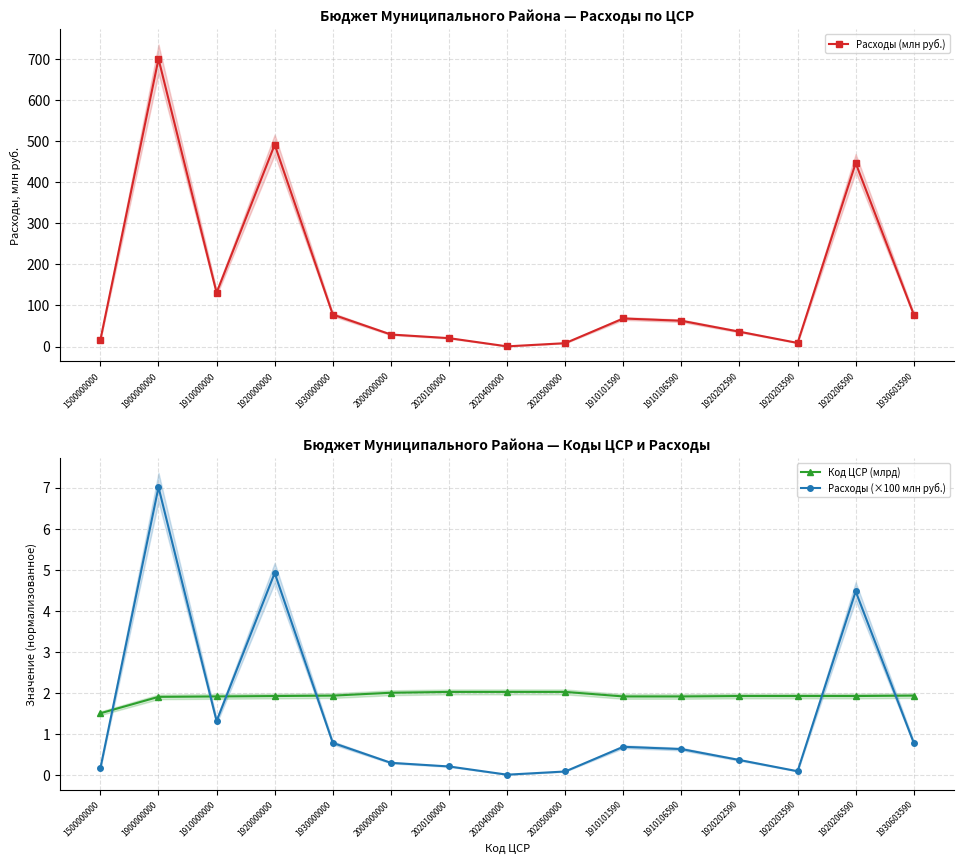

After their last crossing, which series has the higher values: Расходы (×100 млн руб.) or Код ЦСР (млрд)?

Код ЦСР (млрд)